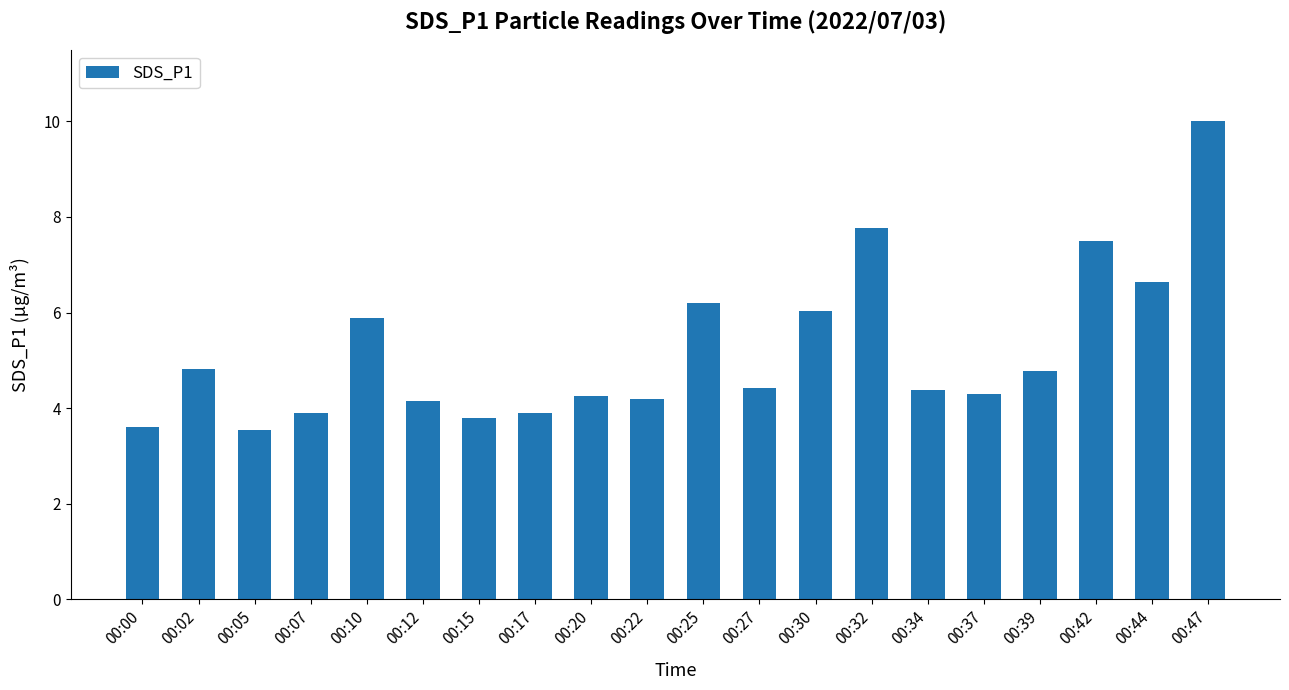

At which category does the chart reach its peak across all series?

00:47